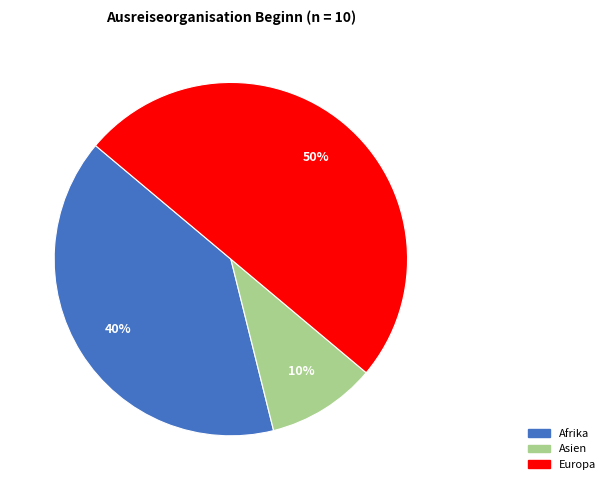

To the nearest percent, what is the average slice percentage?

33%